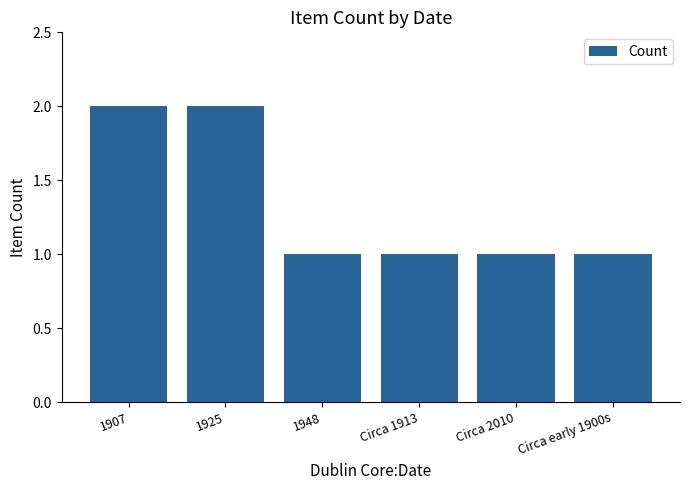

Count the values in the range 1 to 2.

6